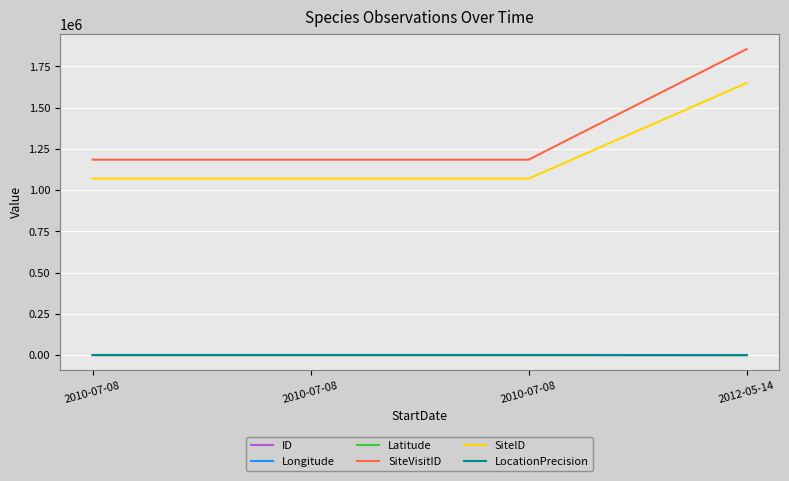

The value of SiteID at 2010-07-08 is 385787.8. True or false?

False